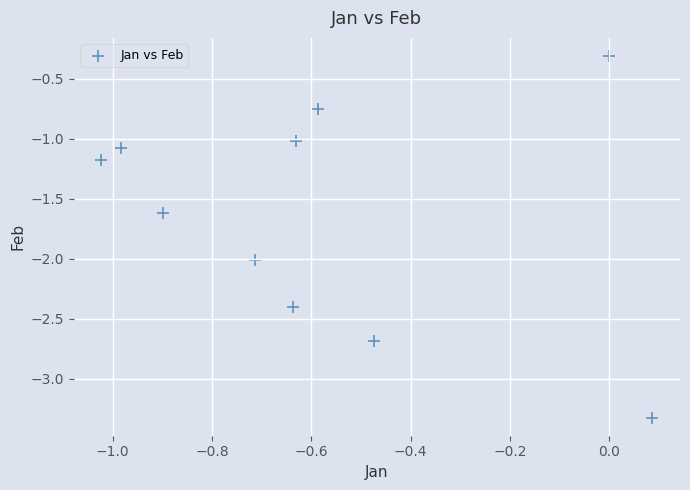

What is the average Y value?

-1.6